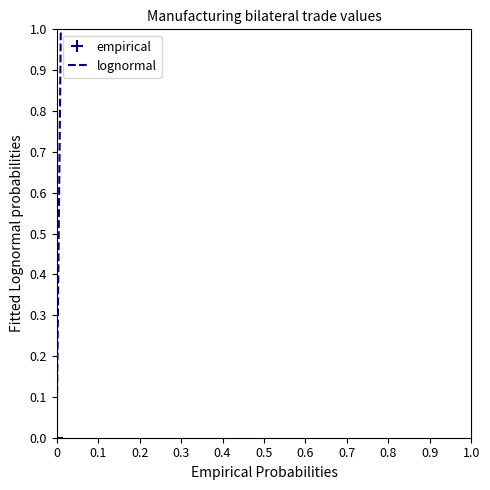

Rank the series by their average value, from highest to lowest.

empirical, lognormal